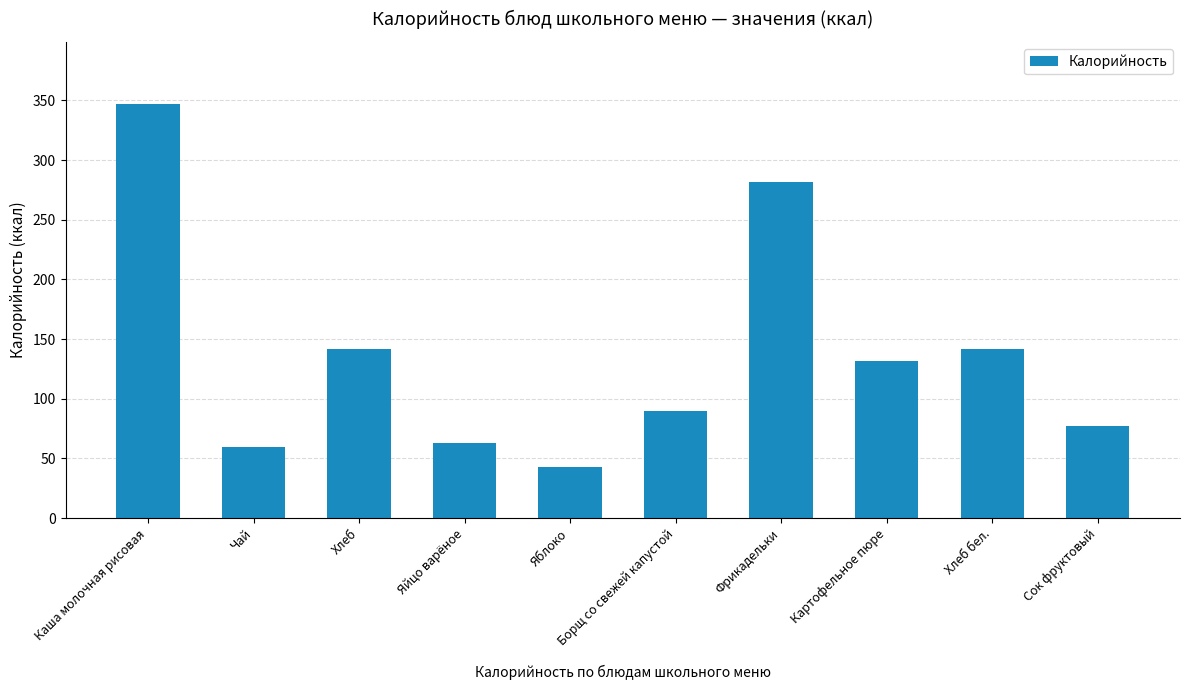

Reading left to right, what are all the values shown in this chart?

347.0	60.0	142.0	63.0	42.6	90.0	282.0	132.0	142.0	77.0